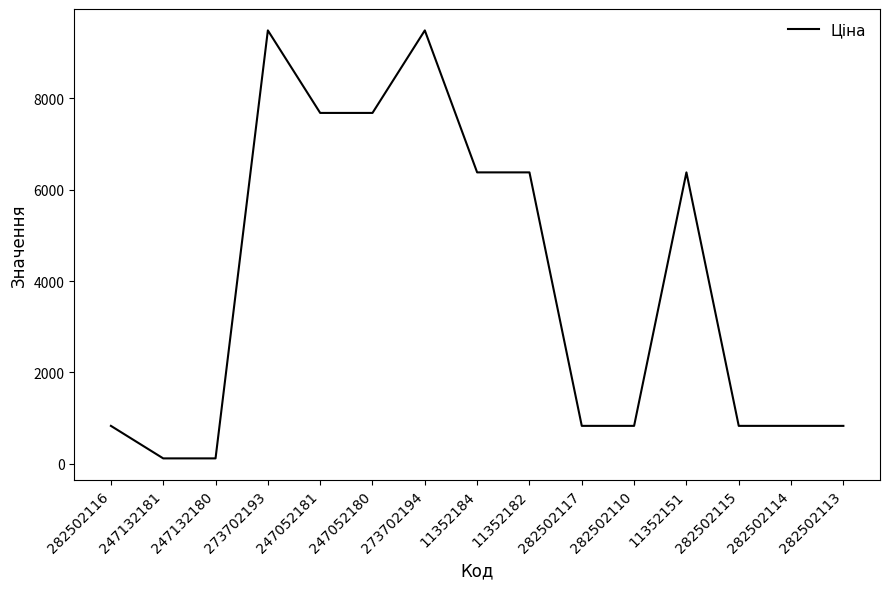

Is it true that the value at 247052181 is 10507.3?

False